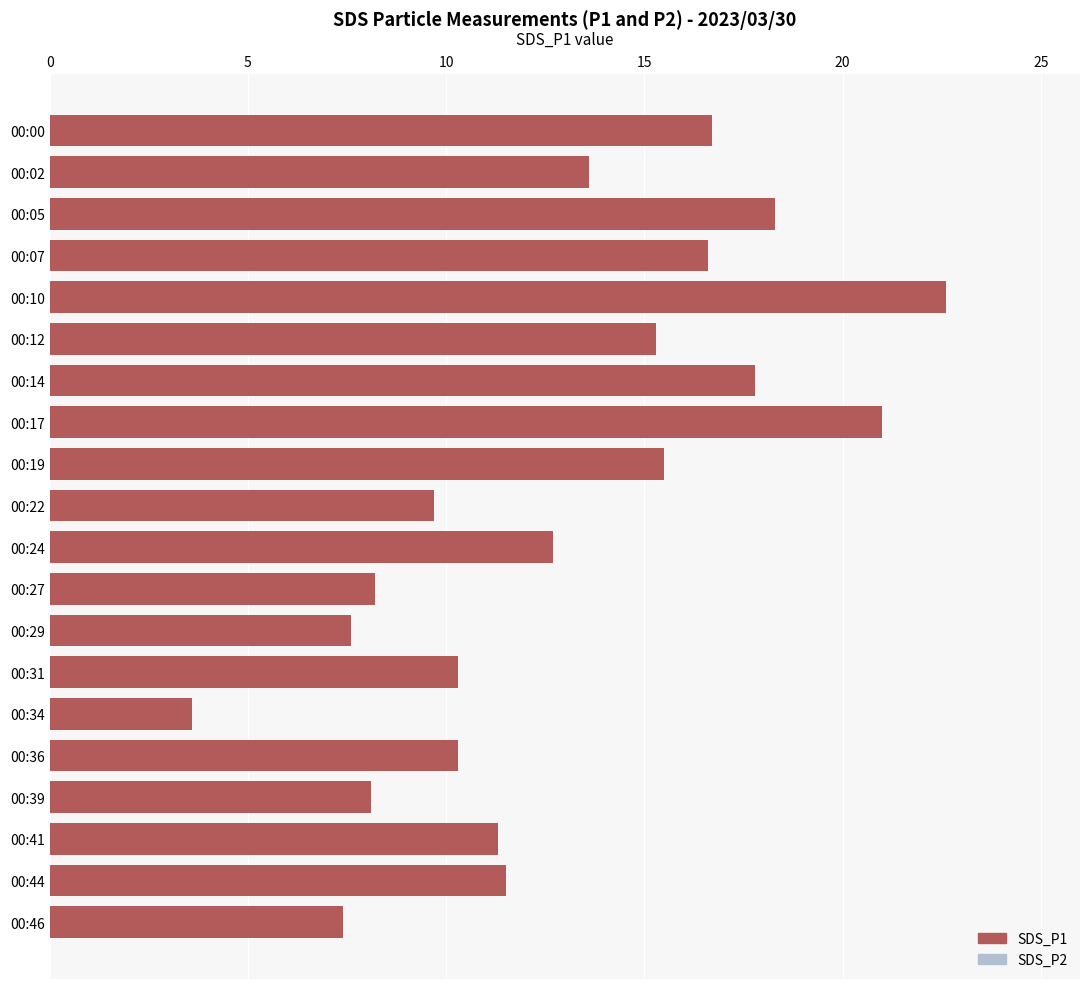

How many bars are there in total?

40